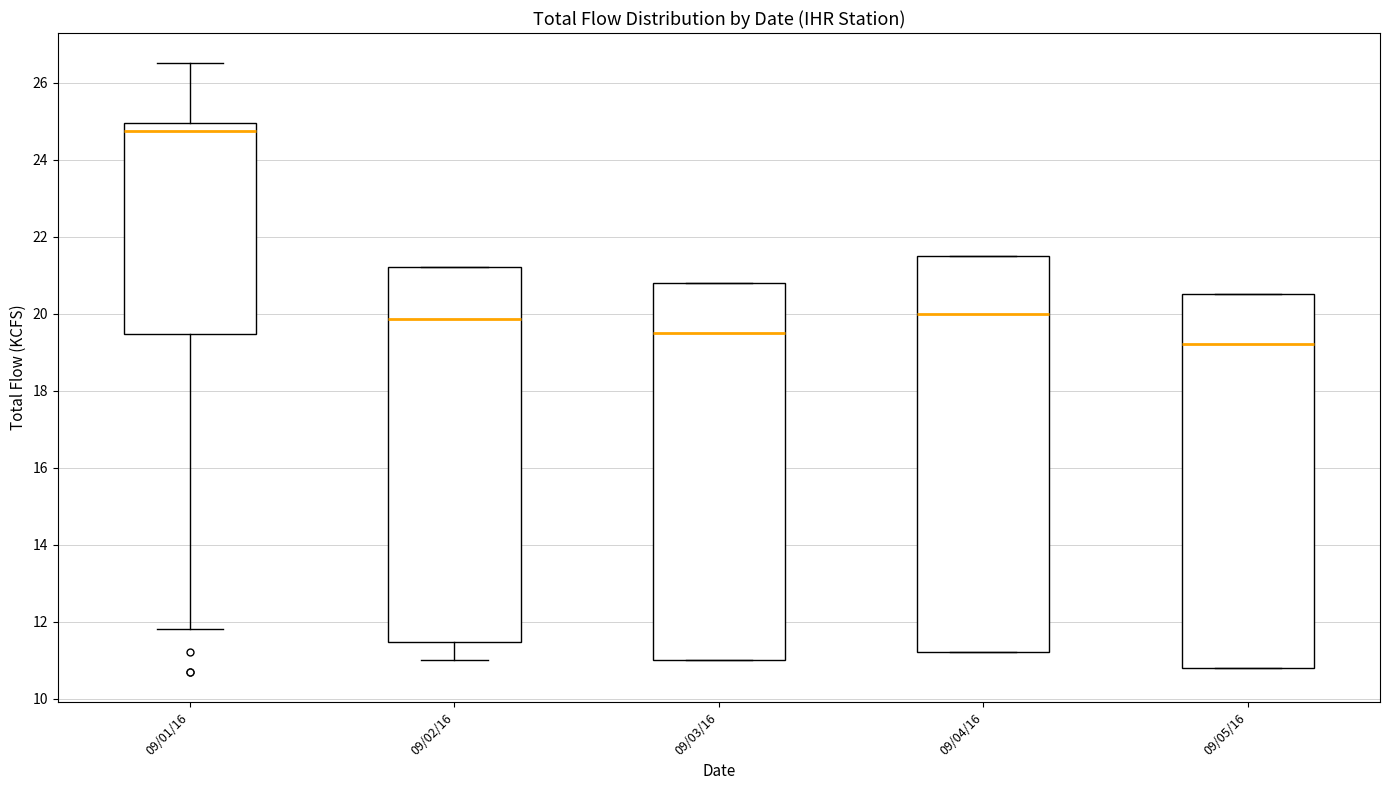

Which box's median line is the lowest?

09/05/16